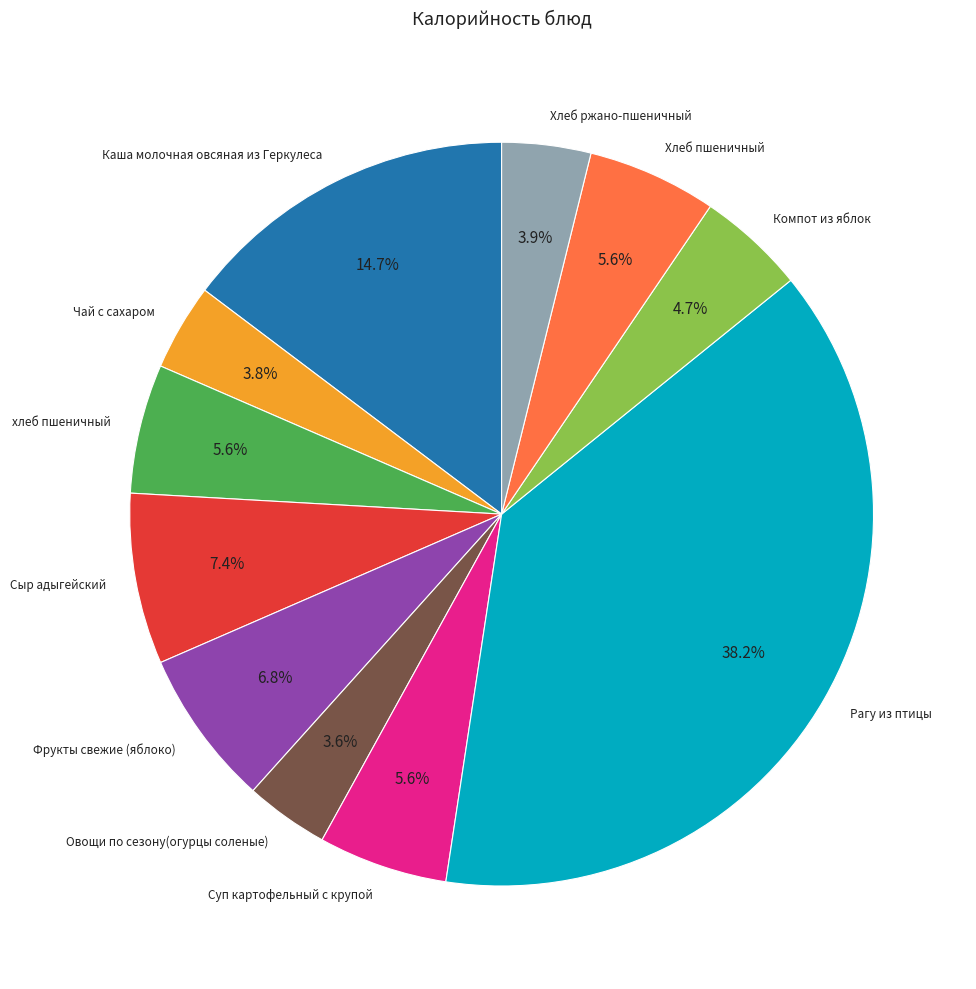

To the nearest percent, what percentage of the pie is Компот из яблок?

5%